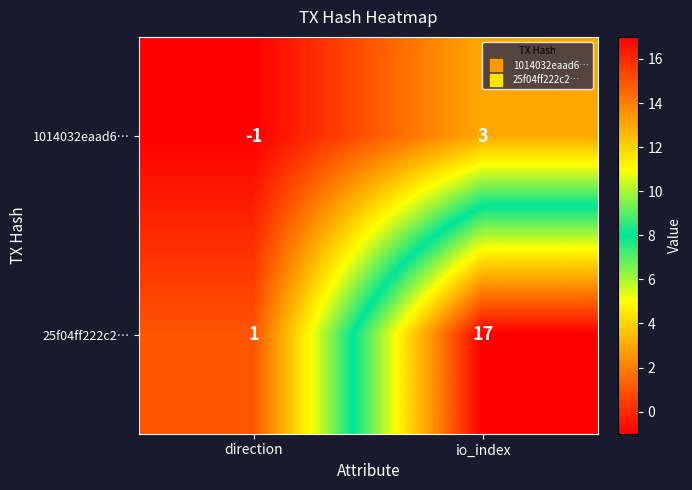

At which category does the chart reach its minimum across all series?

direction